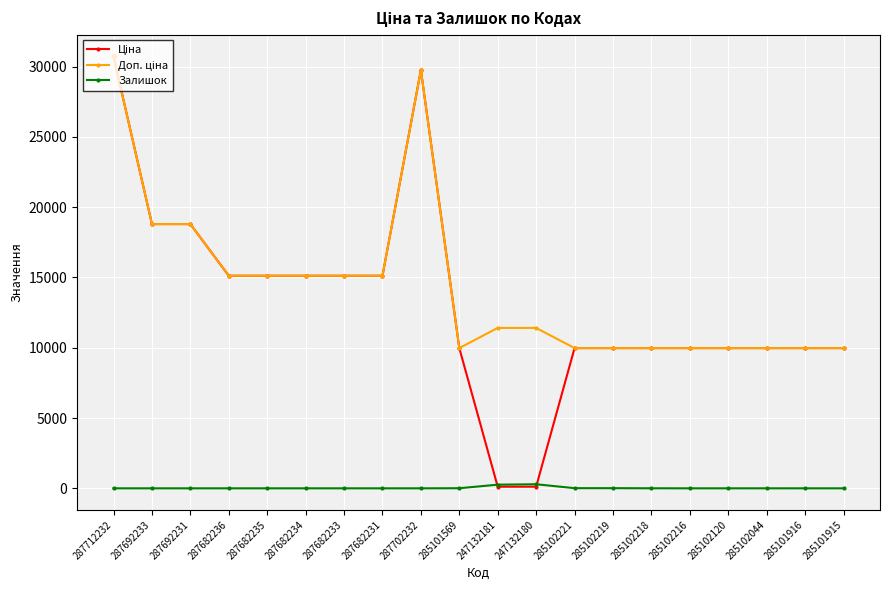

Which category has the highest value across all series?

287712232